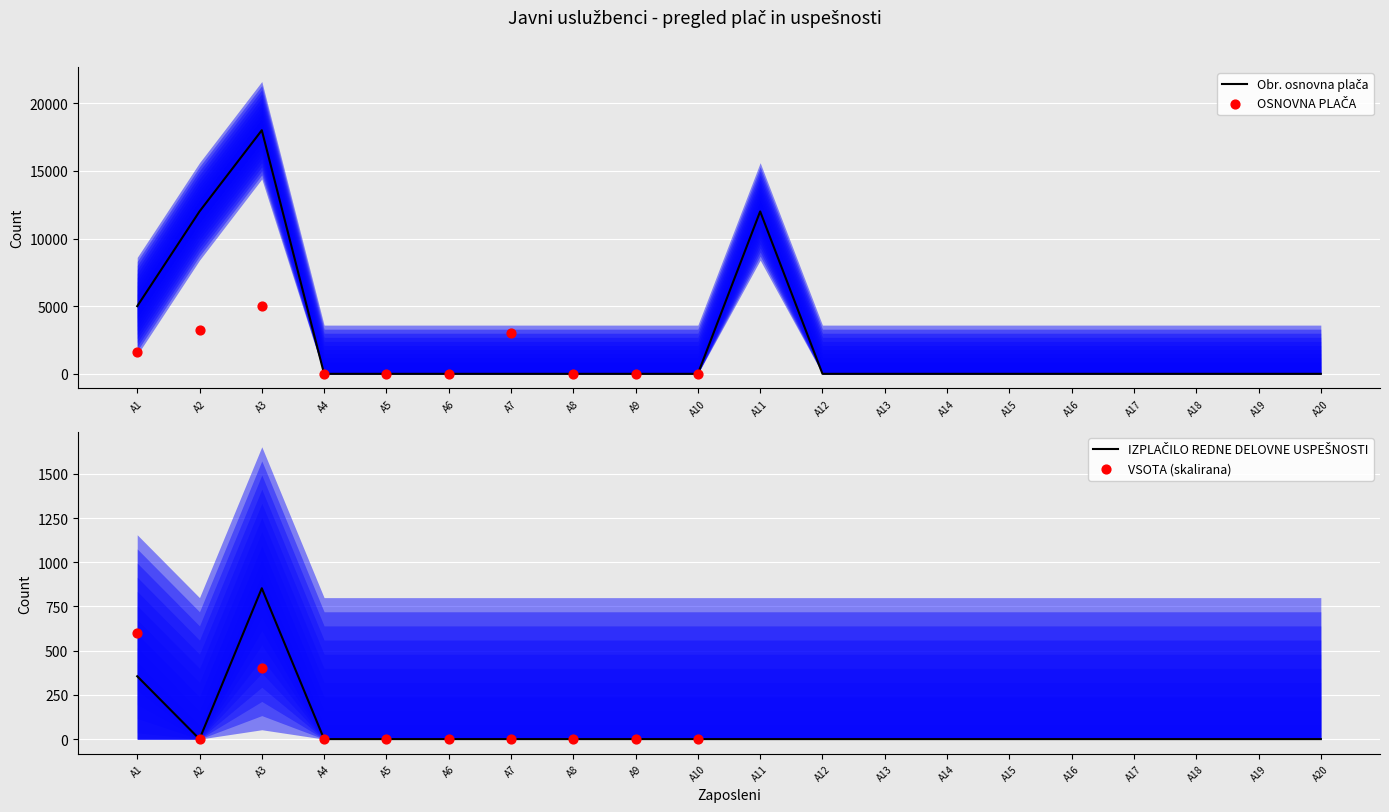

Which series has the largest Y range (max minus min)?

Obr. osnovna plača (obdobje)